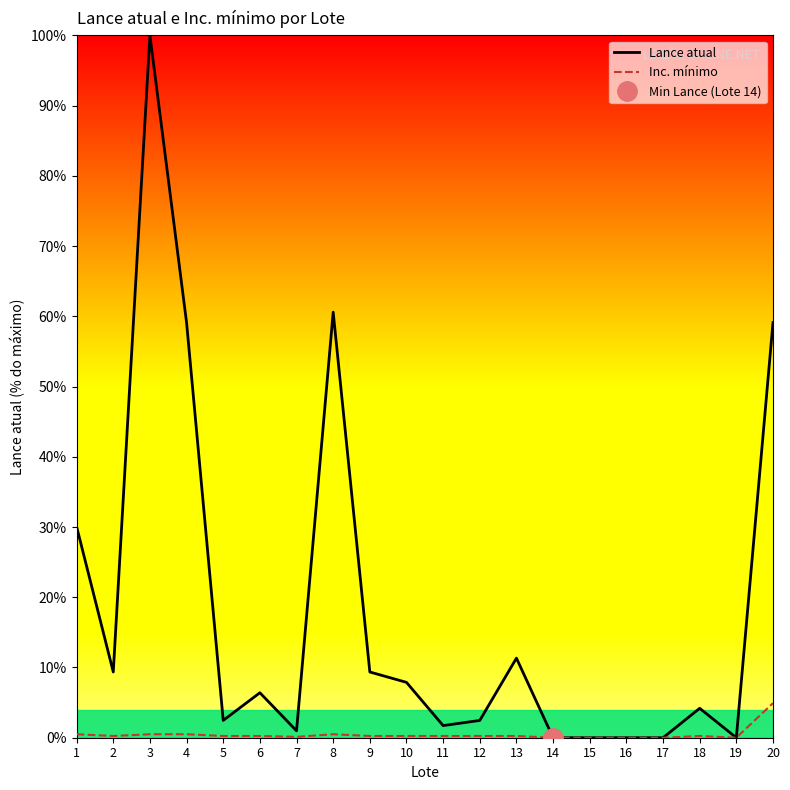

Does the chart display data point markers on the line(s)?

No